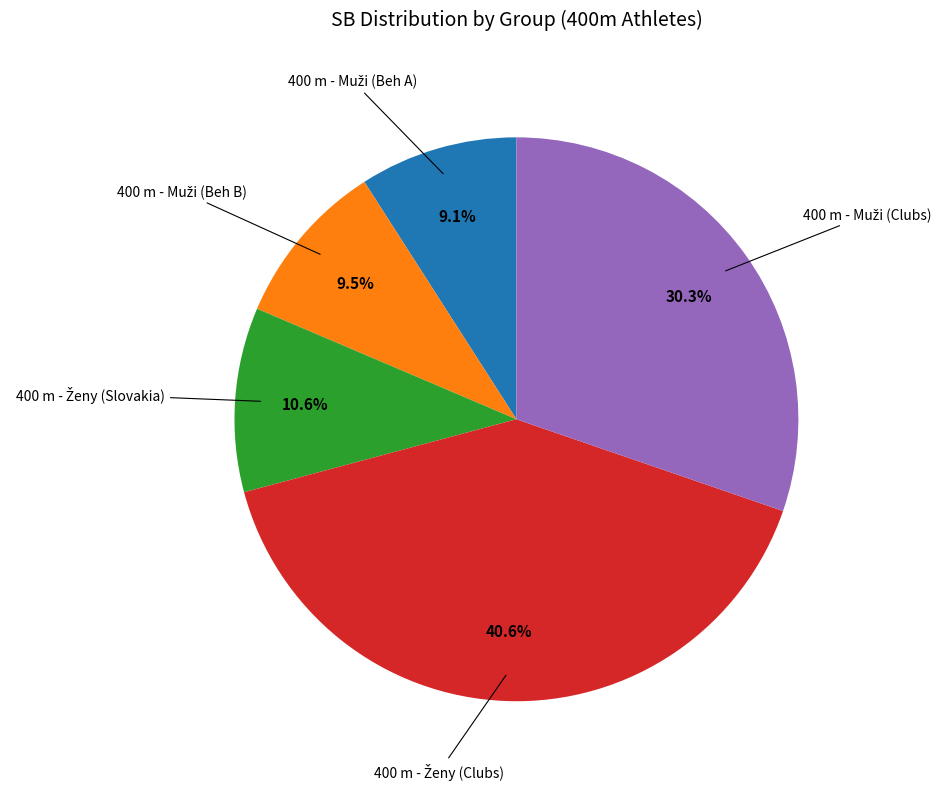

Is there any slice that represents more than half of the pie?

No